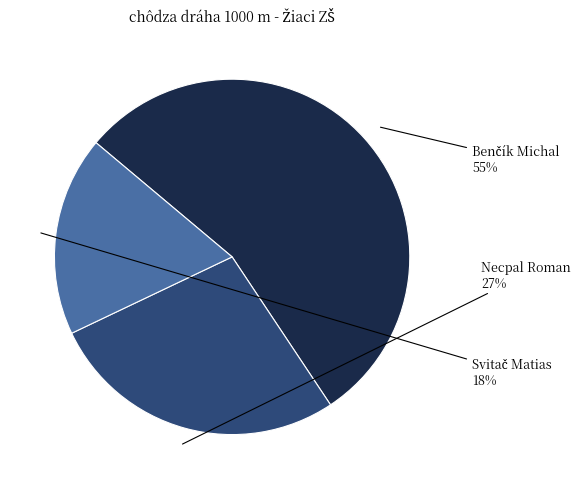

Is there any slice that represents more than half of the pie?

Yes